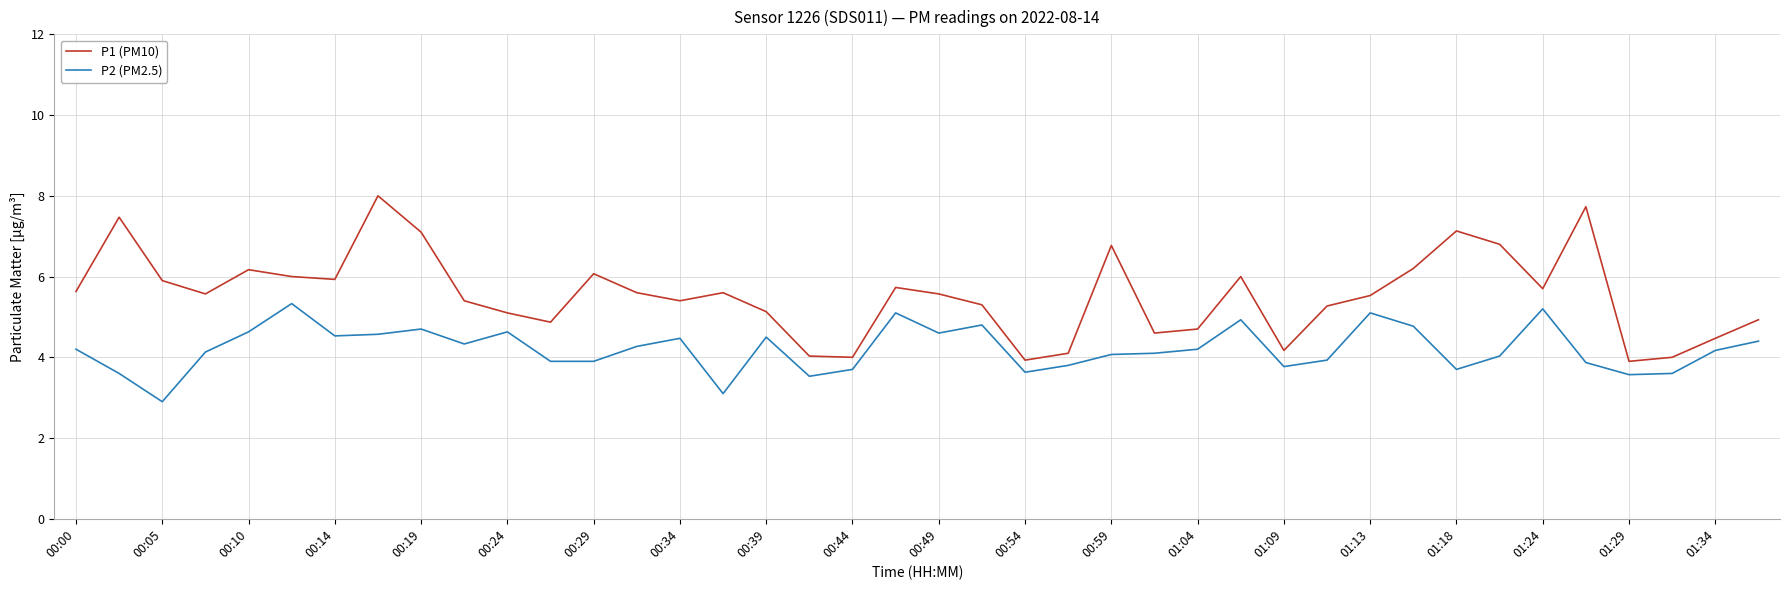

True or false: P2 (PM2.5) and P1 (PM10) intersect in this chart.

False